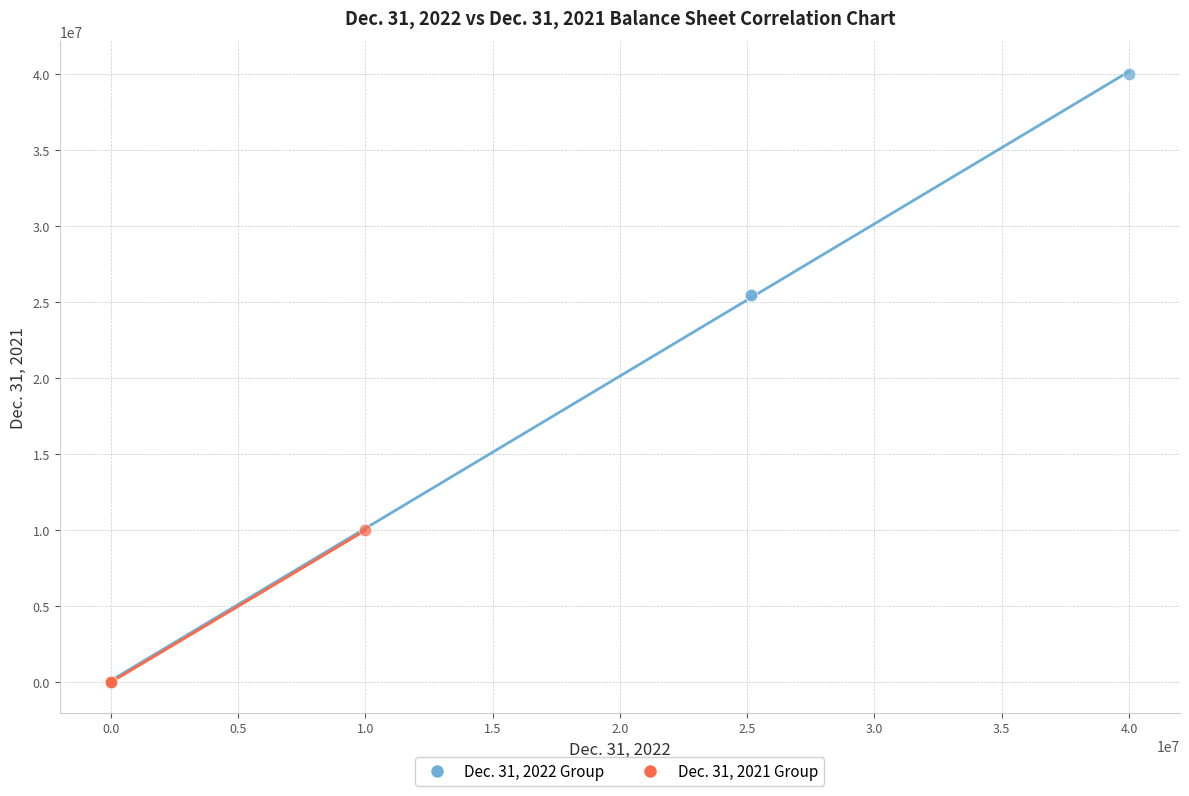

What are all the series names shown in the legend?

Dec. 31, 2022 Group, Dec. 31, 2021 Group